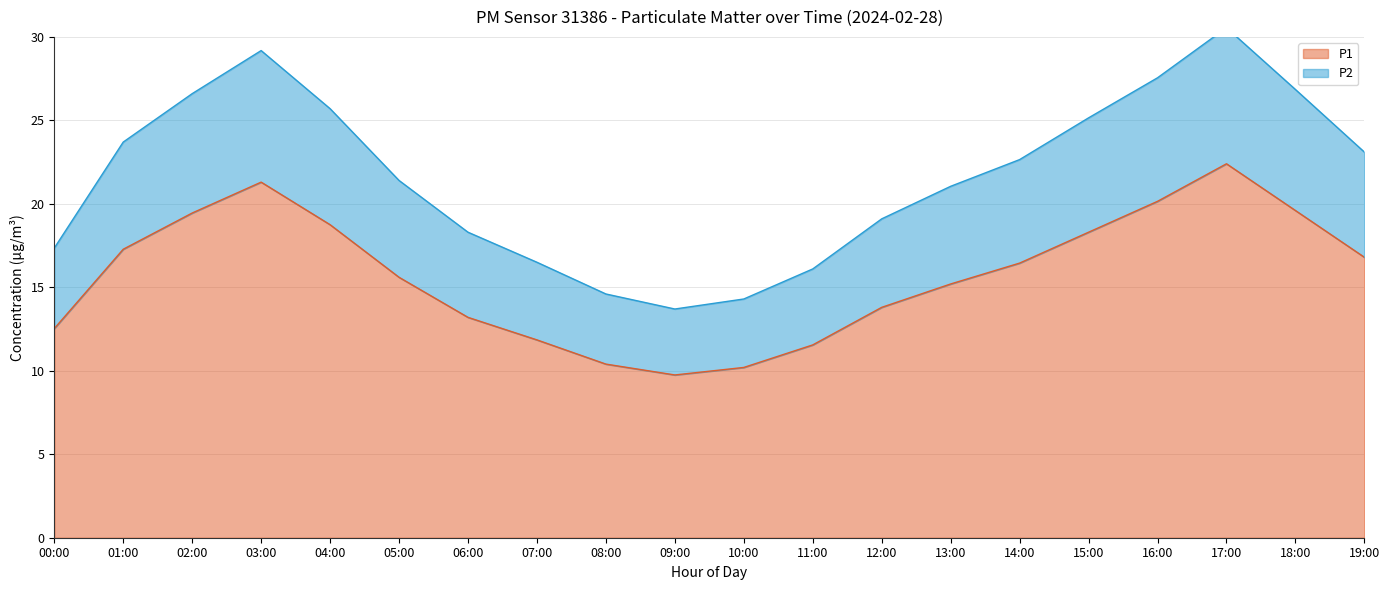

Reading left to right, list all the values displayed in this chart.

P1: 00:00=12.5	01:00=17.3	02:00=19.4	03:00=21.3	04:00=18.8	05:00=15.6	06:00=13.2	07:00=11.8	08:00=10.4	09:00=9.8	10:00=10.2	11:00=11.6	12:00=13.8	13:00=15.2	14:00=16.4	15:00=18.3	16:00=20.1	17:00=22.4	18:00=19.6	19:00=16.8
P2: 00:00=17.4	01:00=23.7	02:00=26.6	03:00=29.2	04:00=25.7	05:00=21.4	06:00=18.3	07:00=16.5	08:00=14.6	09:00=13.7	10:00=14.3	11:00=16.1	12:00=19.1	13:00=21.0	14:00=22.6	15:00=25.1	16:00=27.5	17:00=30.5	18:00=26.9	19:00=23.1